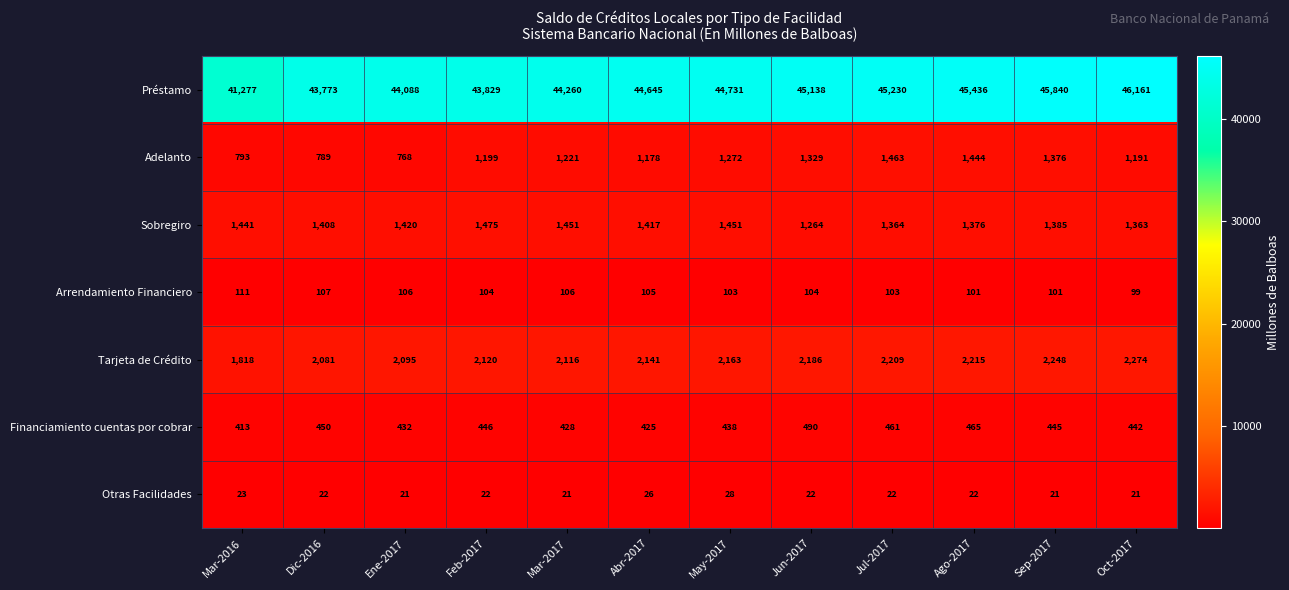

What is the total value across all series at Feb-2017?

49195